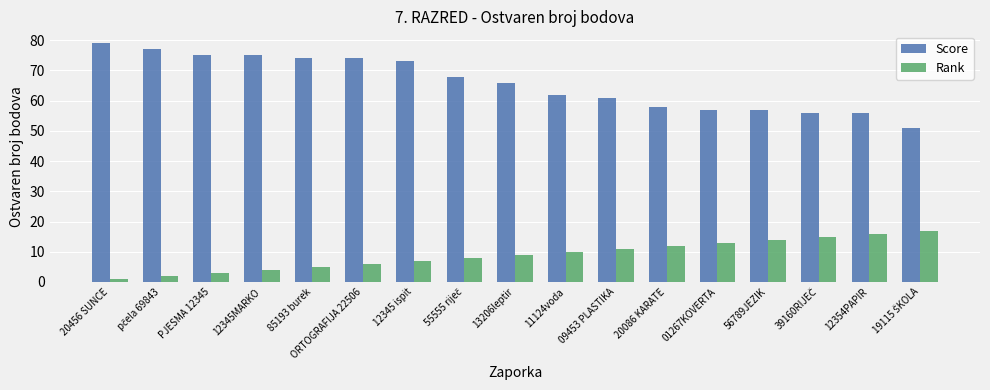

What is the sum of all Rank values?

153